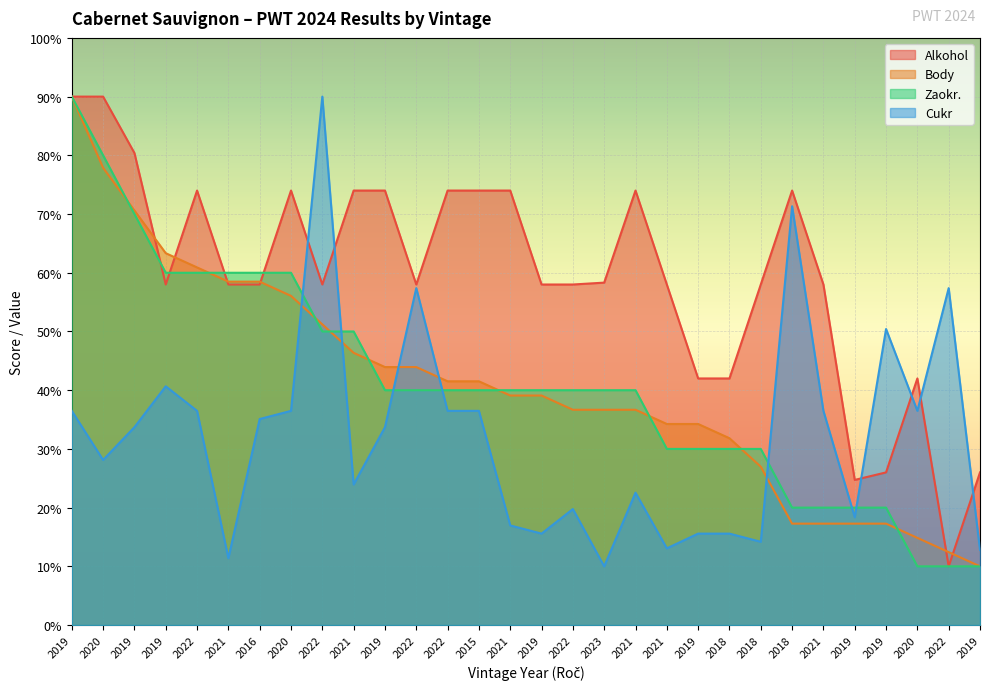

List the series in order of their peak value, highest first.

Alkohol, Body, Zaokr., Cukr